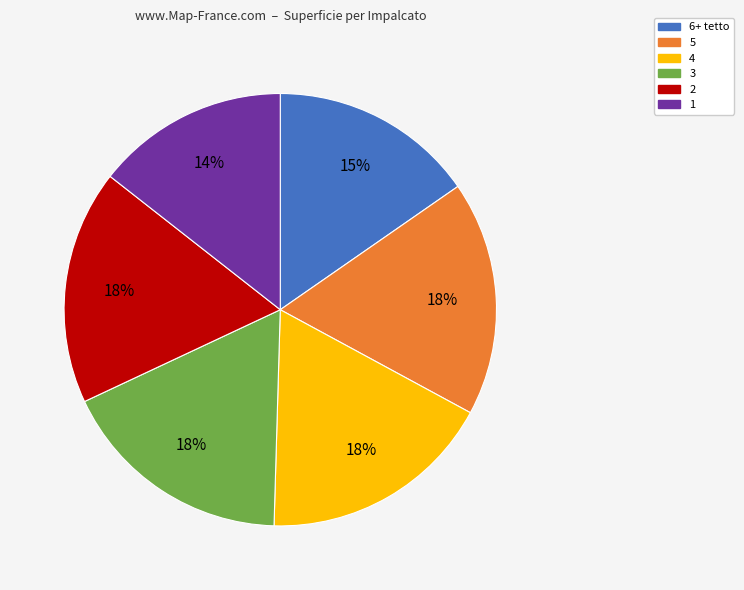

To the nearest percent, what is the combined percentage of 6+ tetto and 5?

33%